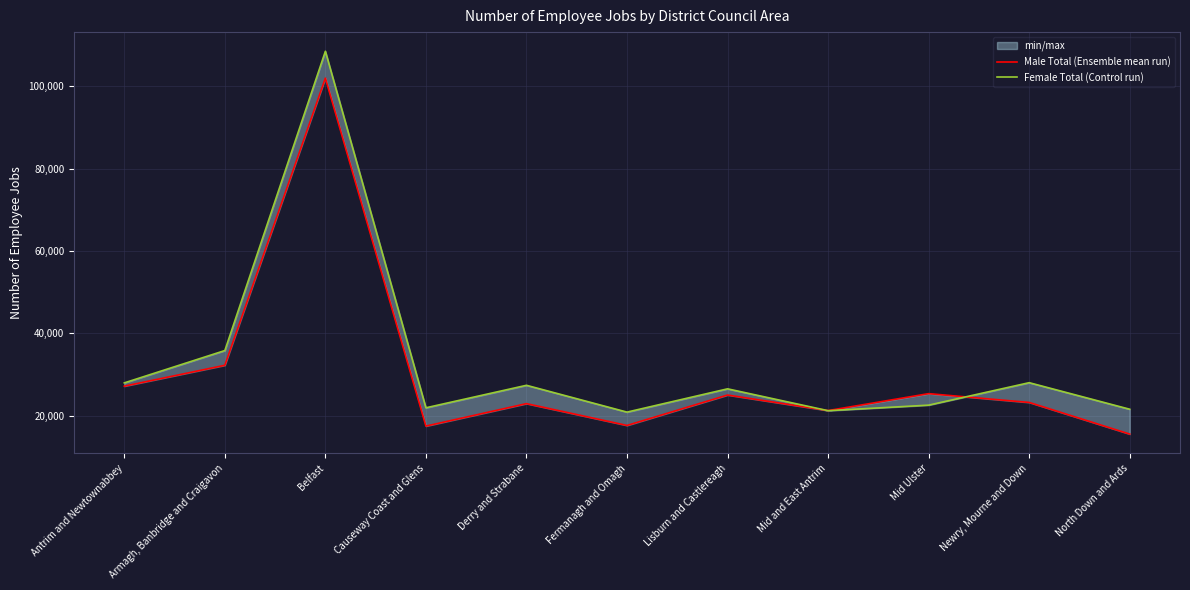

Reading left to right, transcribe all the data shown in this chart.

Male Total (Ensemble mean run): Antrim and Newtownabbey=27141	Armagh, Banbridge and Craigavon=32213	Belfast=101947	Causeway Coast and Glens=17443	Derry and Strabane=22900	Fermanagh and Omagh=17603	Lisburn and Castlereagh=24988	Mid and East Antrim=21214	Mid Ulster=25324	Newry, Mourne and Down=23190	North Down and Ards=15505
Female Total (Control run): Antrim and Newtownabbey=27939	Armagh, Banbridge and Craigavon=35791	Belfast=108477	Causeway Coast and Glens=21890	Derry and Strabane=27353	Fermanagh and Omagh=20841	Lisburn and Castlereagh=26495	Mid and East Antrim=21188	Mid Ulster=22534	Newry, Mourne and Down=27987	North Down and Ards=21538